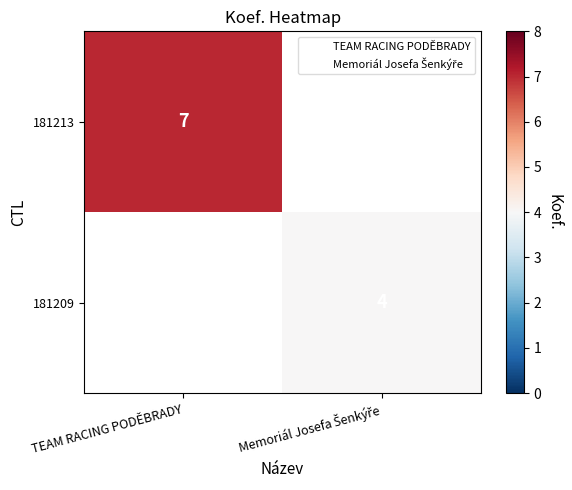

List the labels in order of 181209 value, smallest first.

TEAM RACING PODĚBRADY, Memoriál Josefa Šenkýře